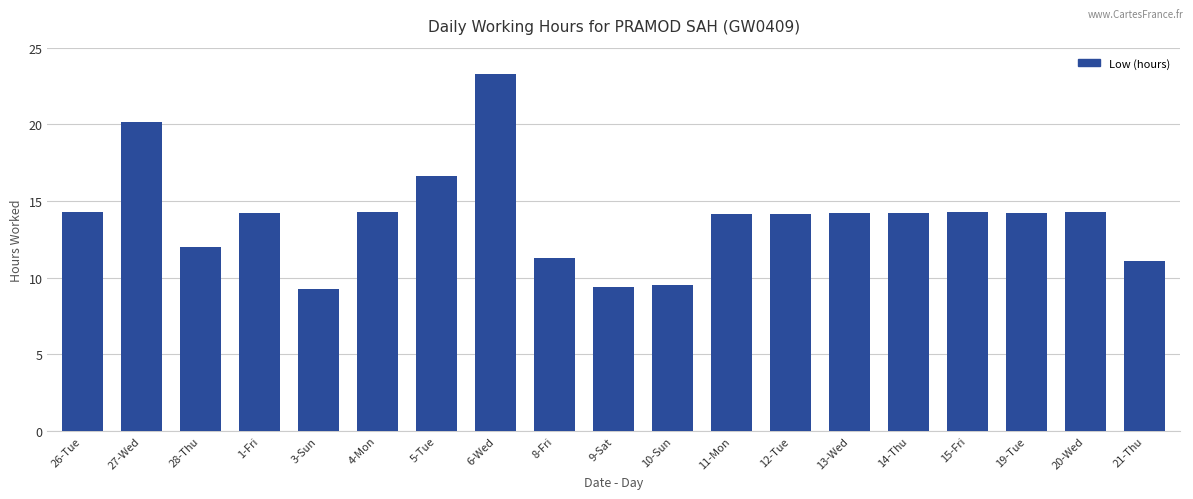

True or false: the data shows 20.1 at 1-Fri.

False